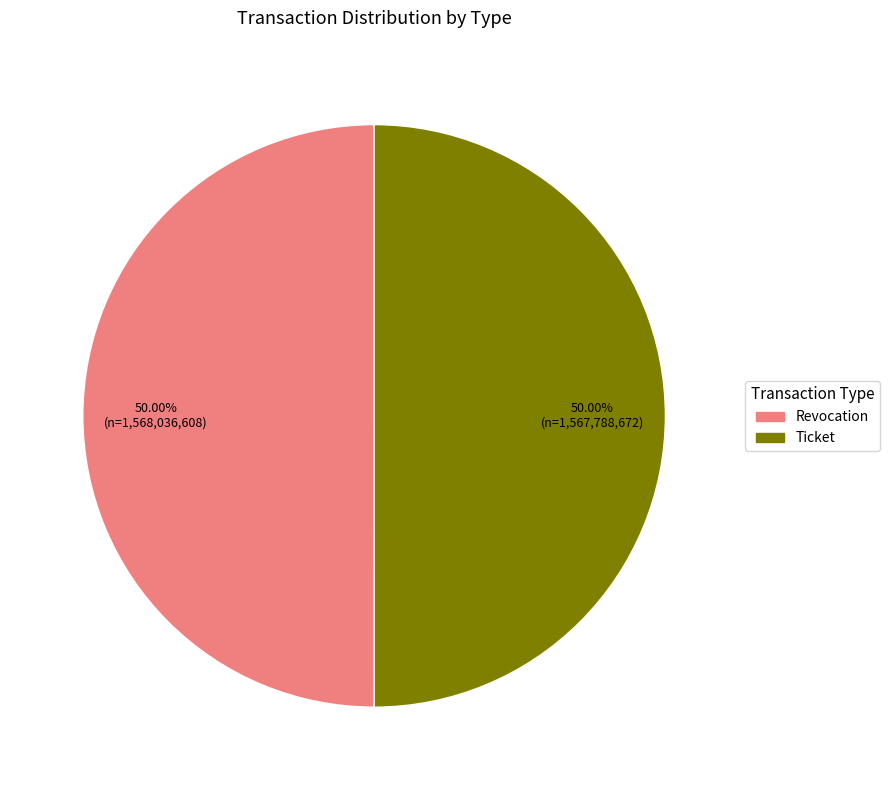

Combined, do Ticket and Revocation account for over 50%?

Yes